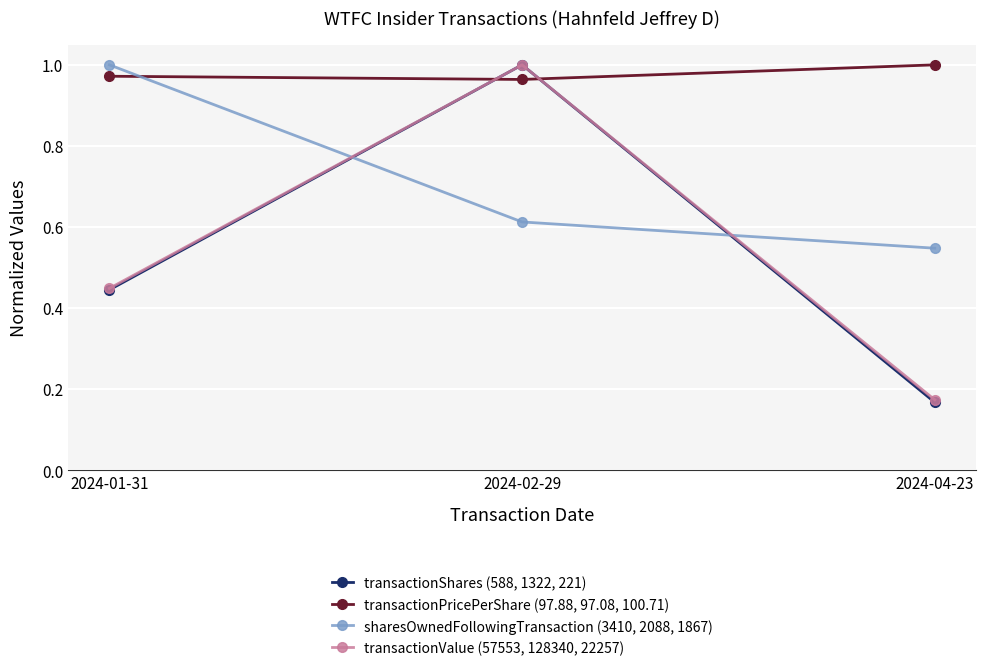

What is the difference between the second highest and minimum values in the transactionValue (57553, 128340, 22257) series?

0.3